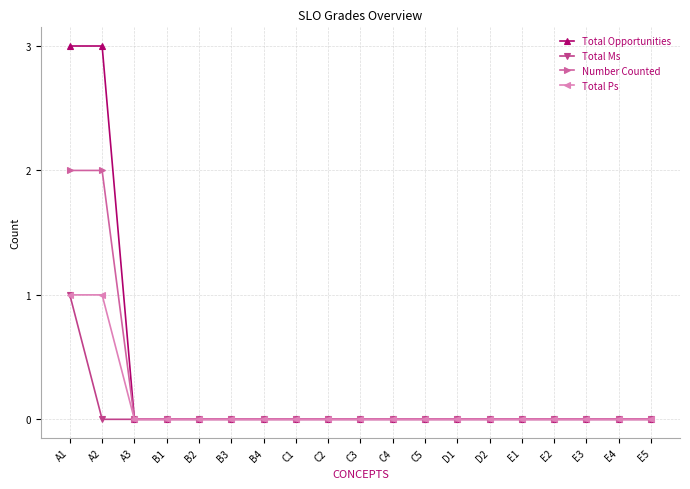

Which series has the widest spread of values?

Total Opportunities